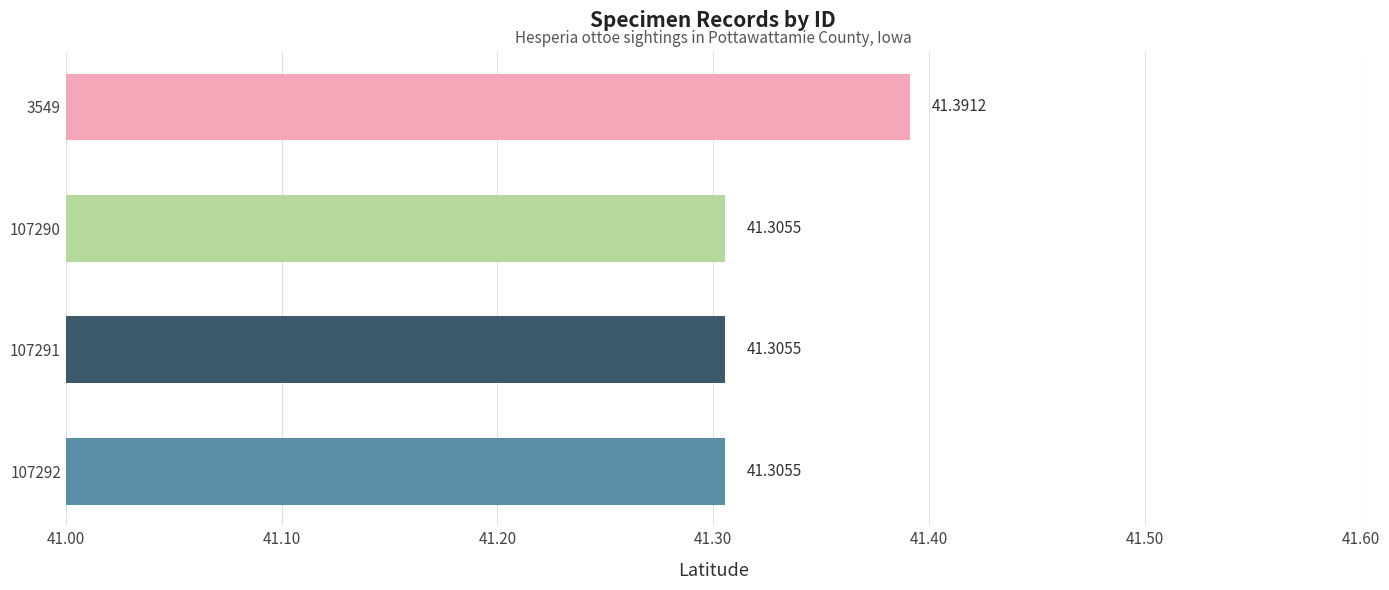

What is the difference between the maximum and second lowest values?

0.1